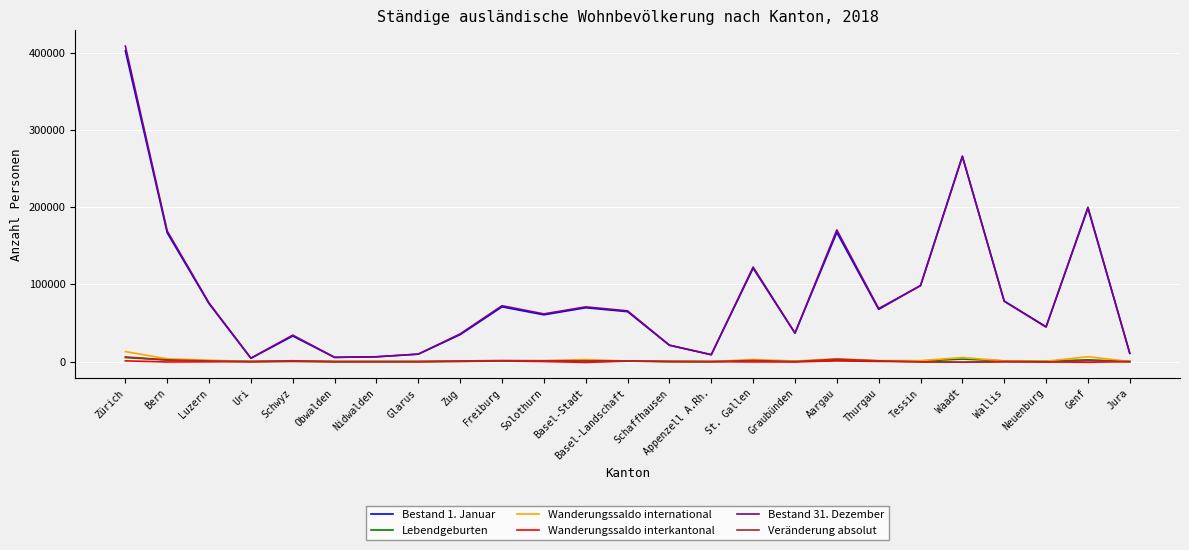

Which series has the widest spread of values?

Bestand 31. Dezember